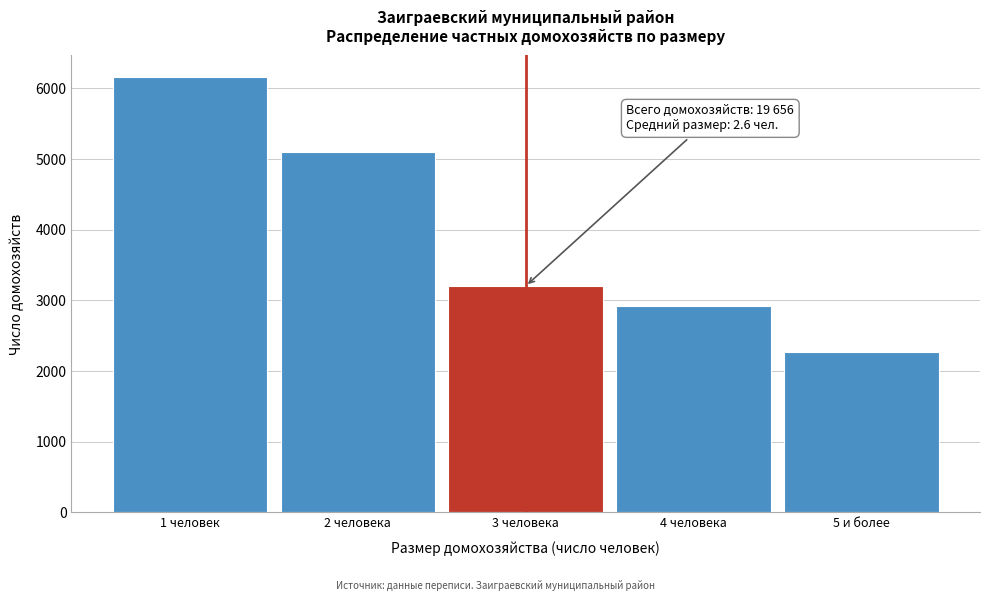

Reading left to right, transcribe all the data shown in this chart.

1 человек=6160	2 человека=5107	3 человека=3202	4 человека=2921	5 и более=2266